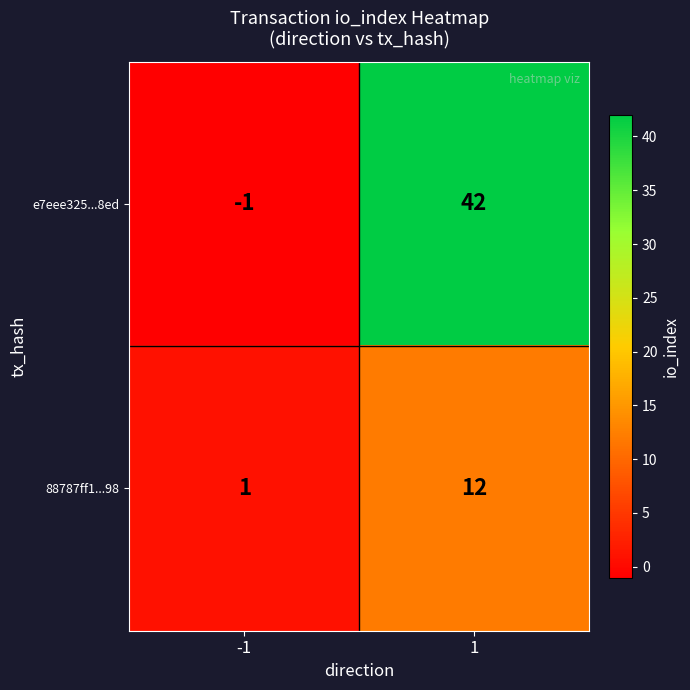

At how many categories does at least one series exceed 30?

1